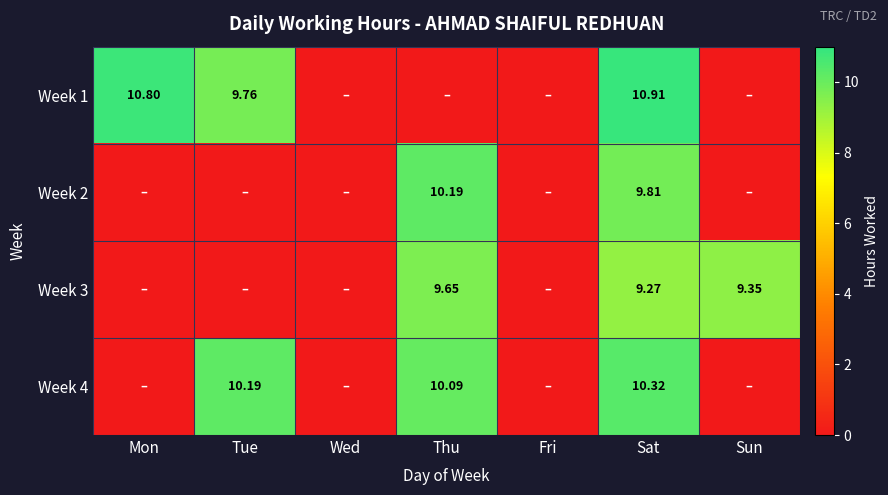

List the labels in order of Week 1 value, smallest first.

Wed, Thu, Fri, Sun, Tue, Mon, Sat